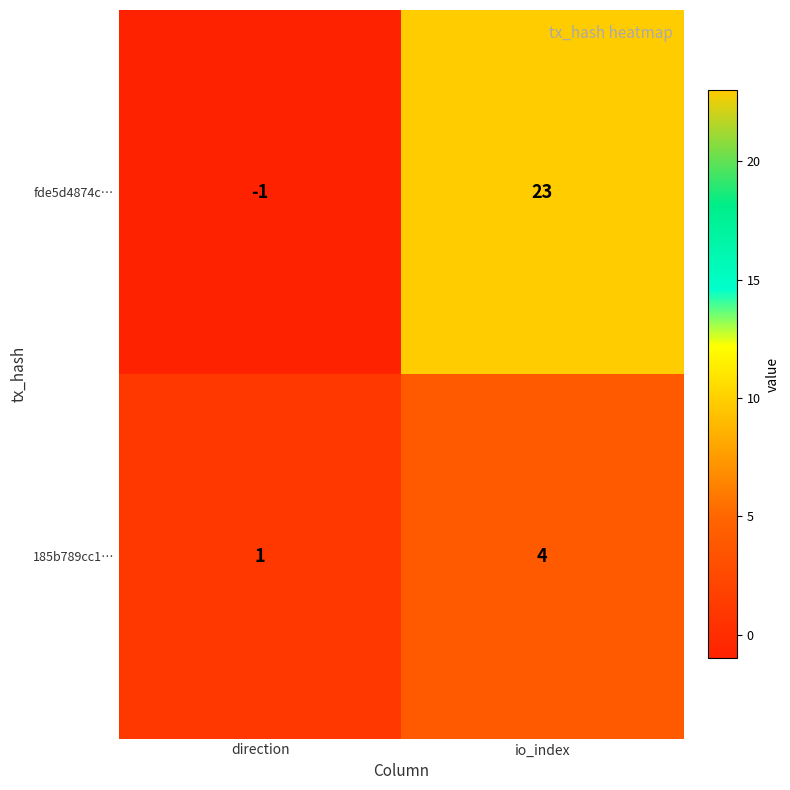

At io_index, list the series in order from smallest to largest.

185b789cc1…, fde5d4874c…